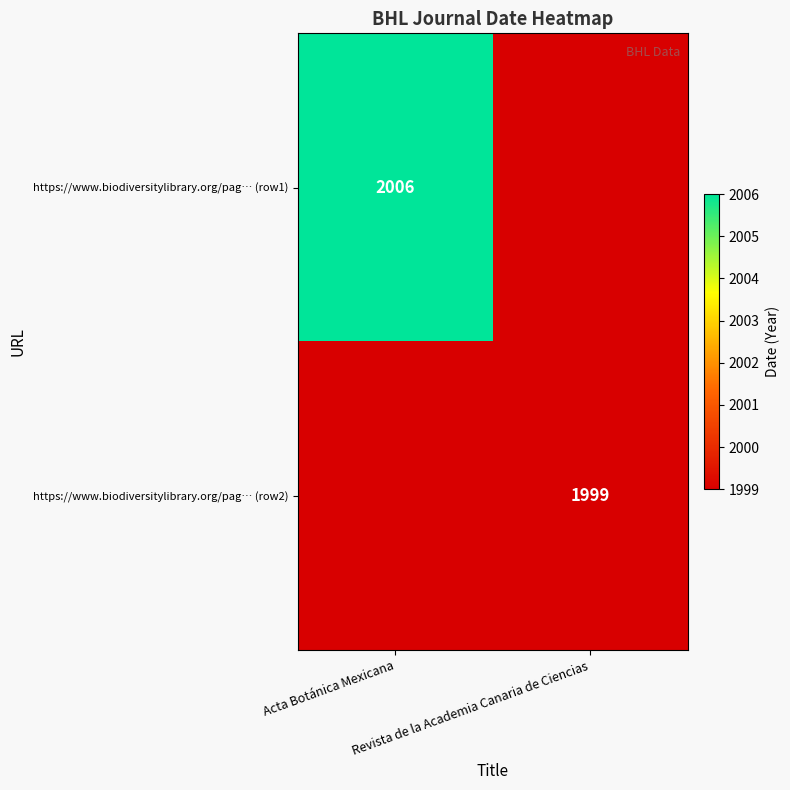

List the series in order of their peak value, highest first.

https://www.biodiversitylibrary.org/pag… (row1), https://www.biodiversitylibrary.org/pag… (row2)